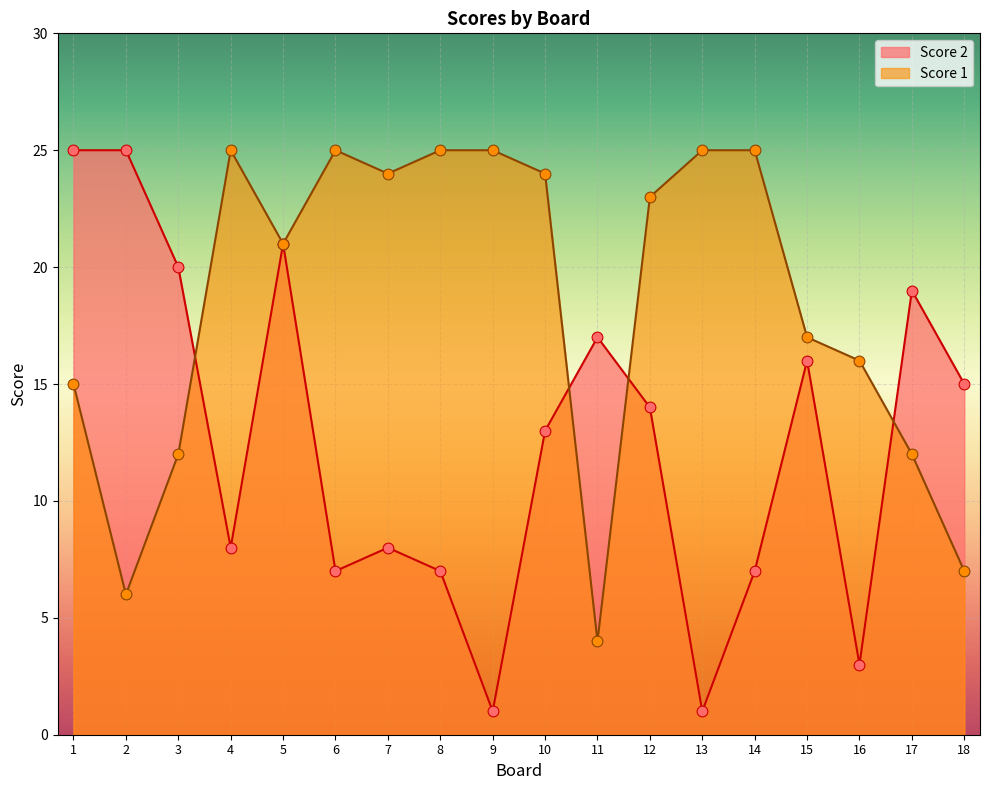

What is the total value across all series at 16?

19